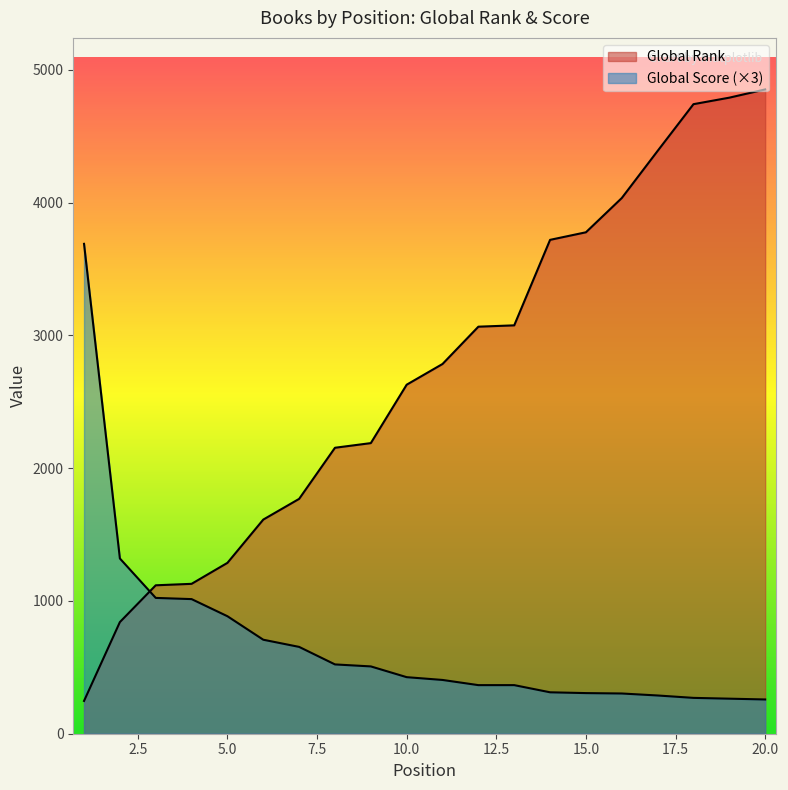

Does the chart have visible grid lines?

No